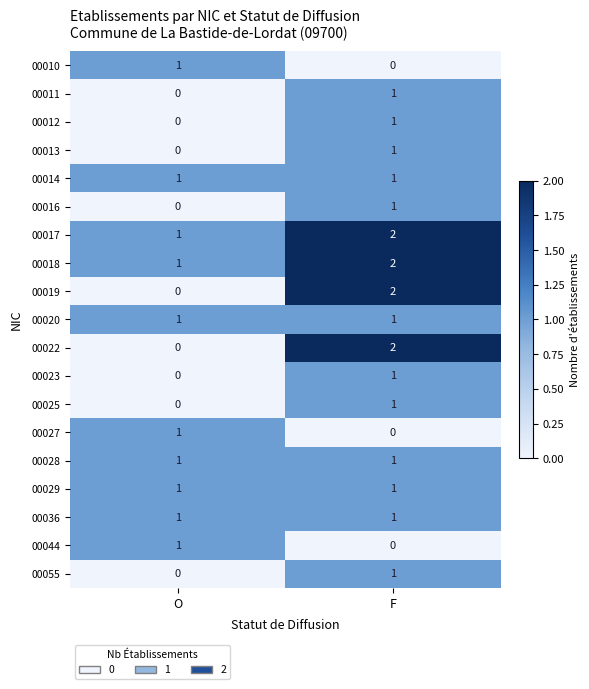

What is the sum of all 00017 values?

3